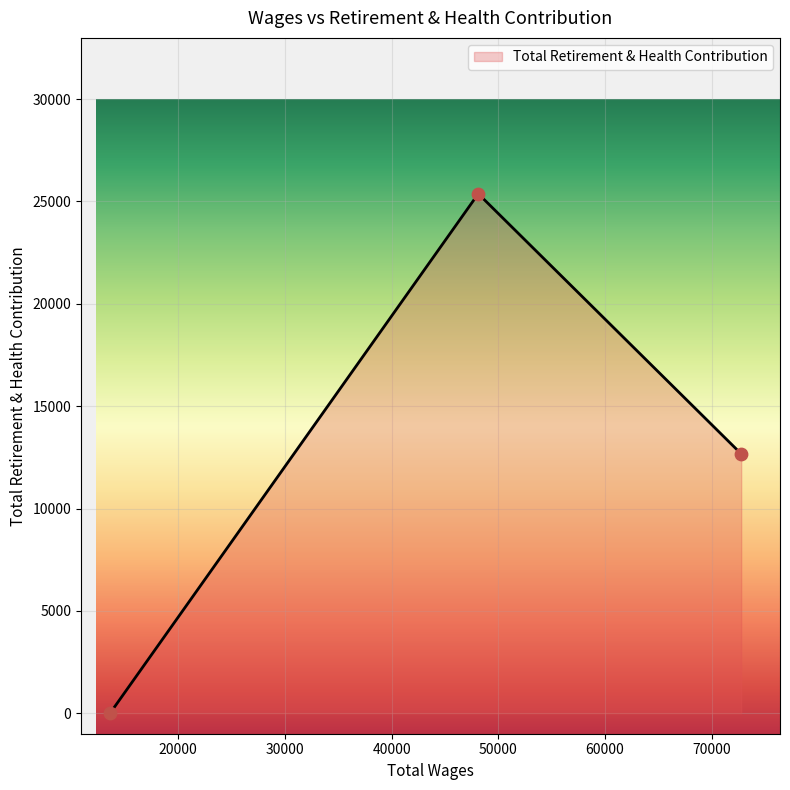

What is the change in value from 72771.0 to 13605.0?

-12671